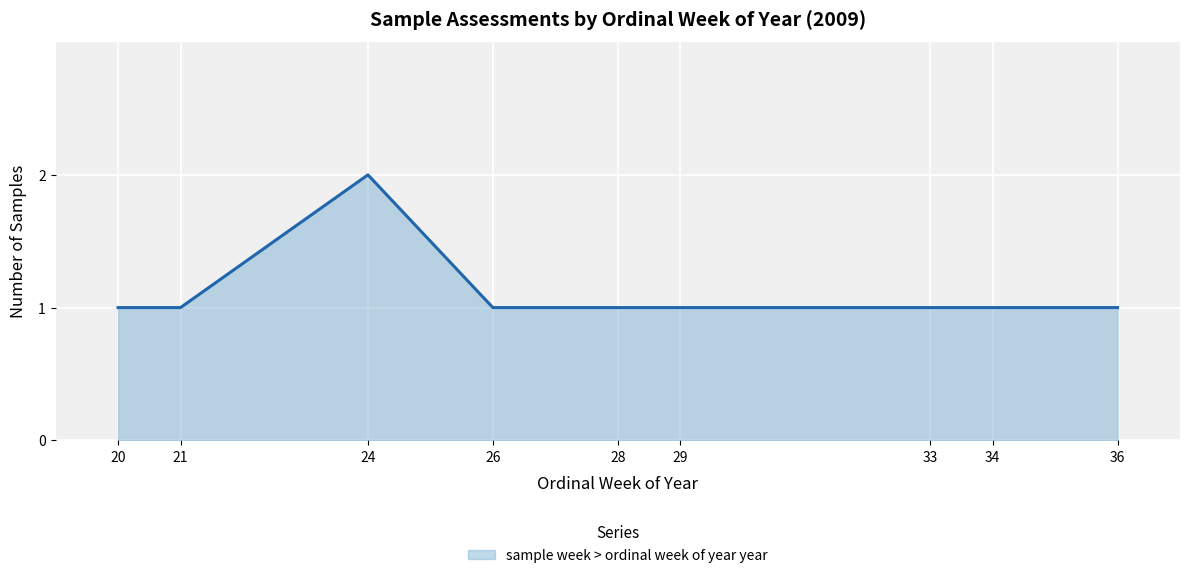

What is the approximate value at 36?

1